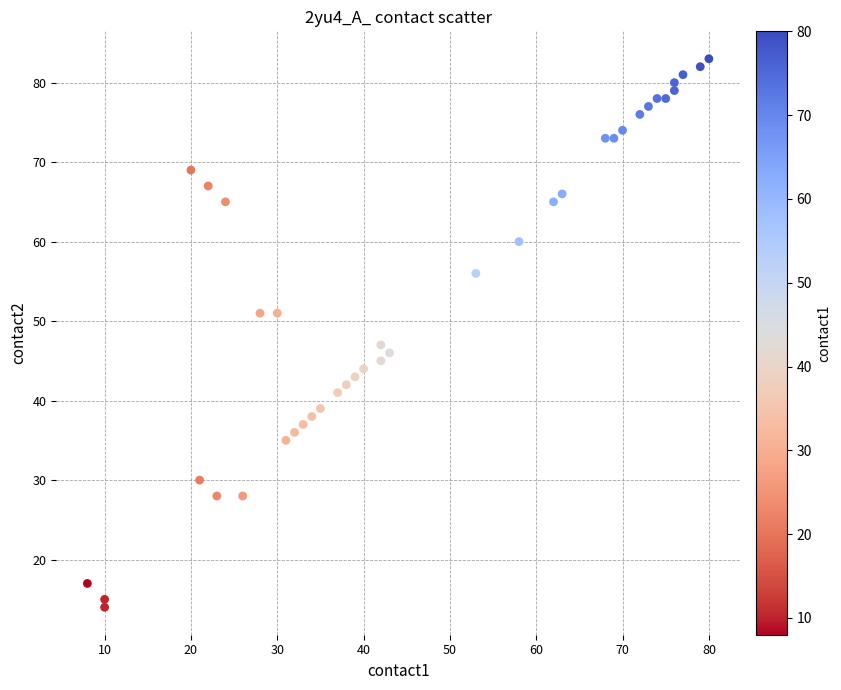

What Y value in the scatter plot is closest to 48?

47